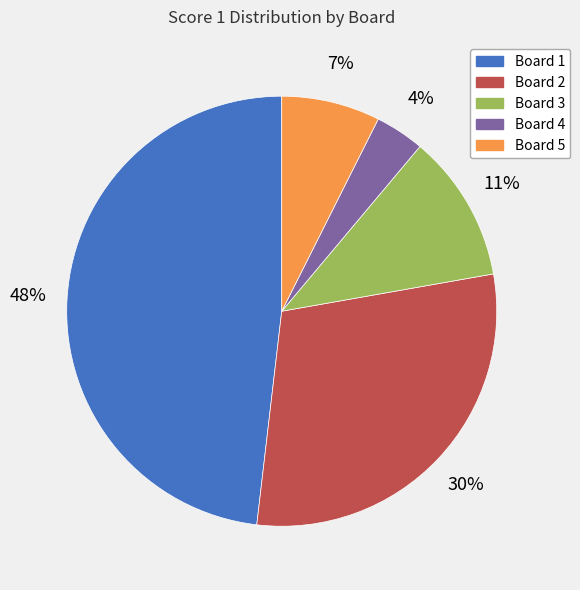

To the nearest percent, what portion does Board 2 represent?

30%